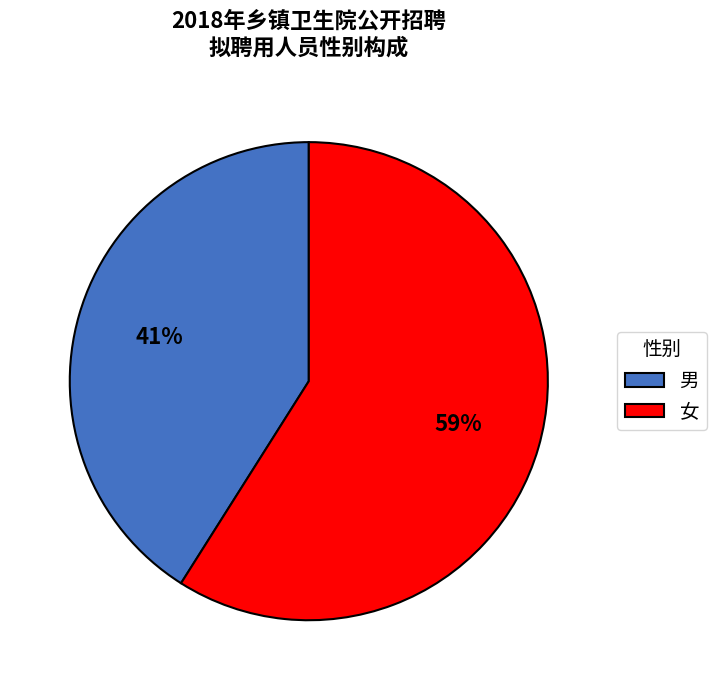

To the nearest percent, what is the average slice percentage?

50%